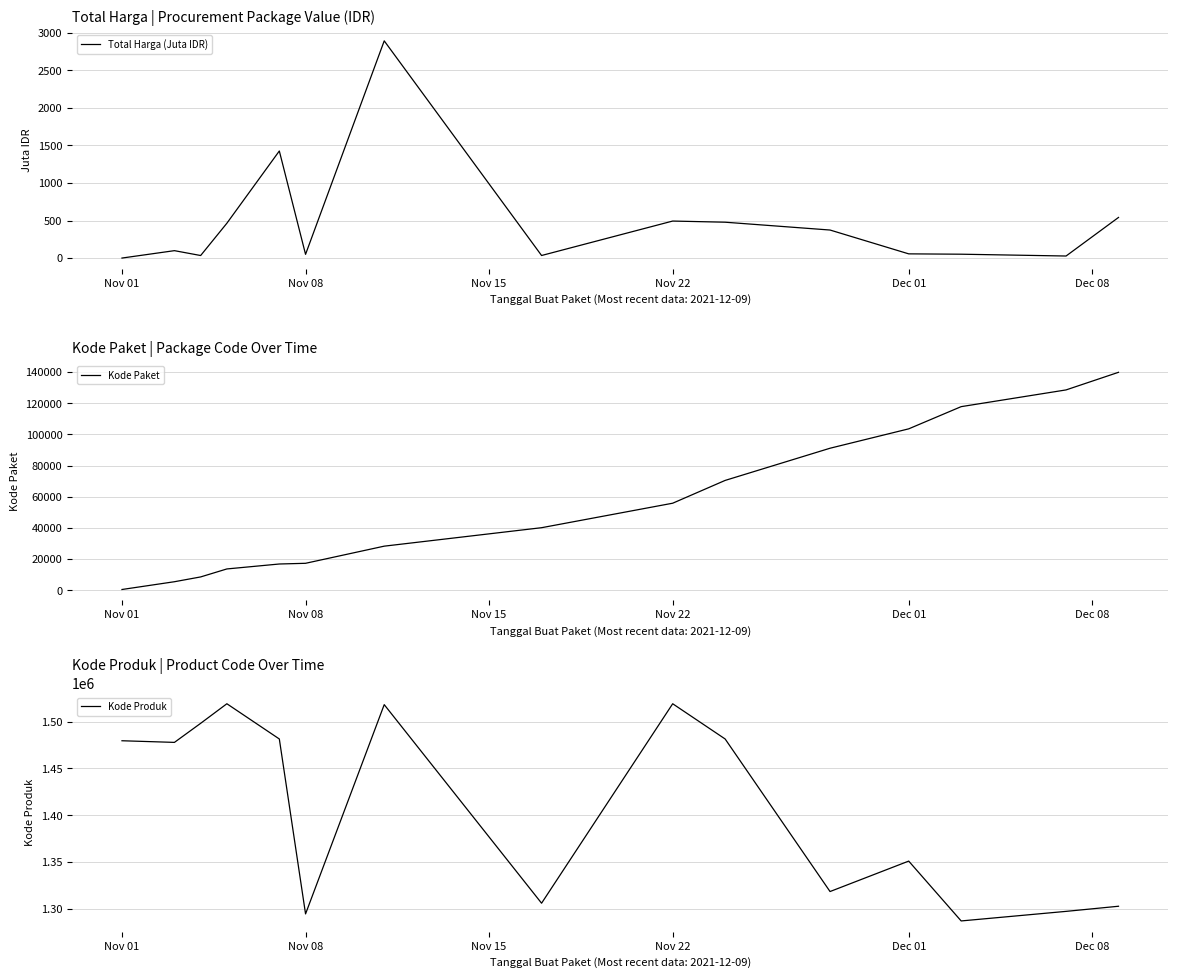

List the series in order of their peak value, lowest first.

Total Harga (Juta IDR), Kode Paket, Kode Produk